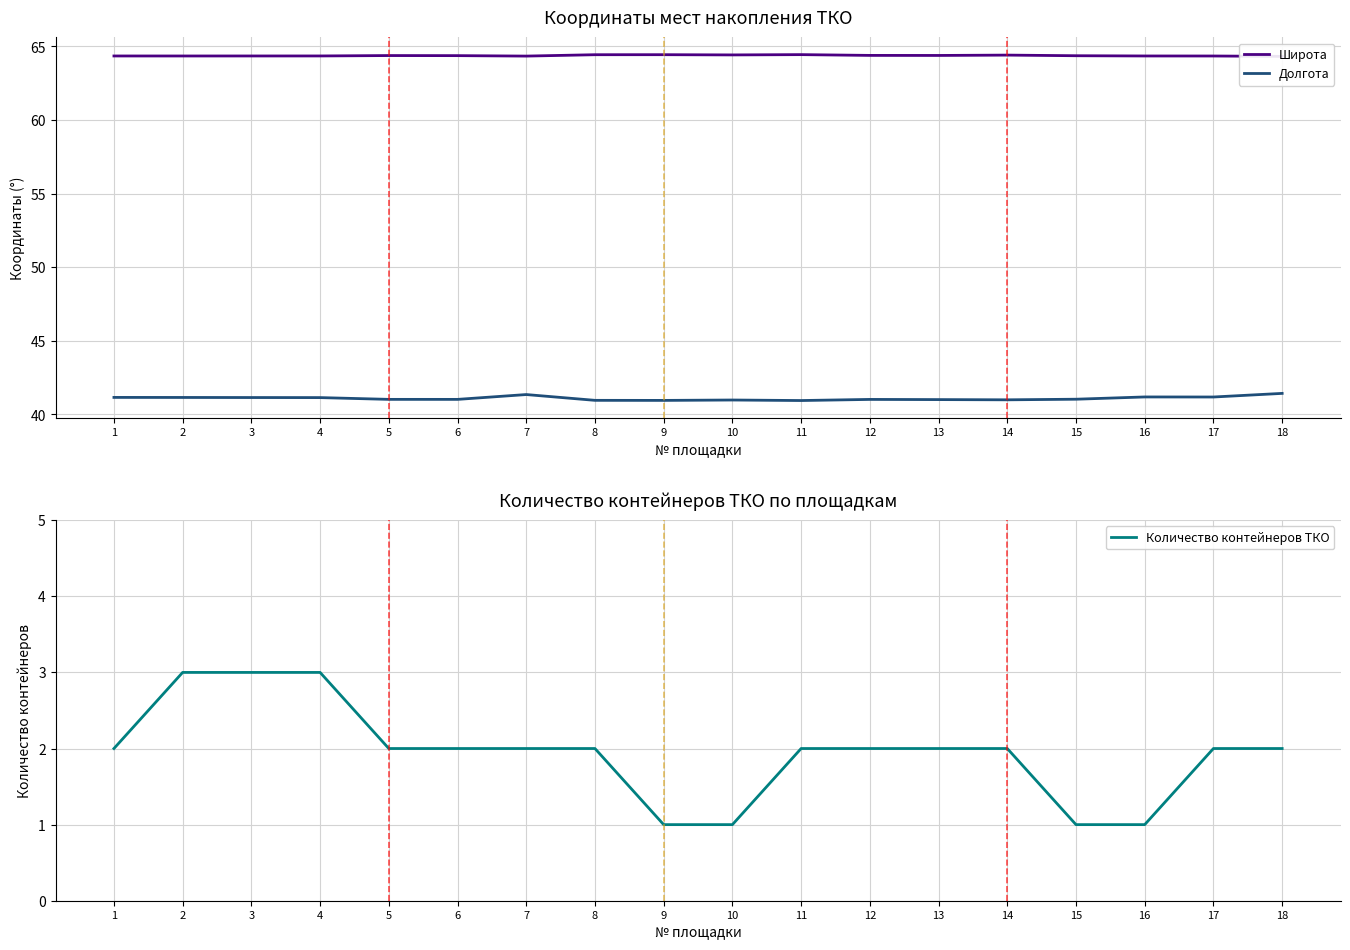

What is the value of the Широта point at the 12th from the left?

64.4